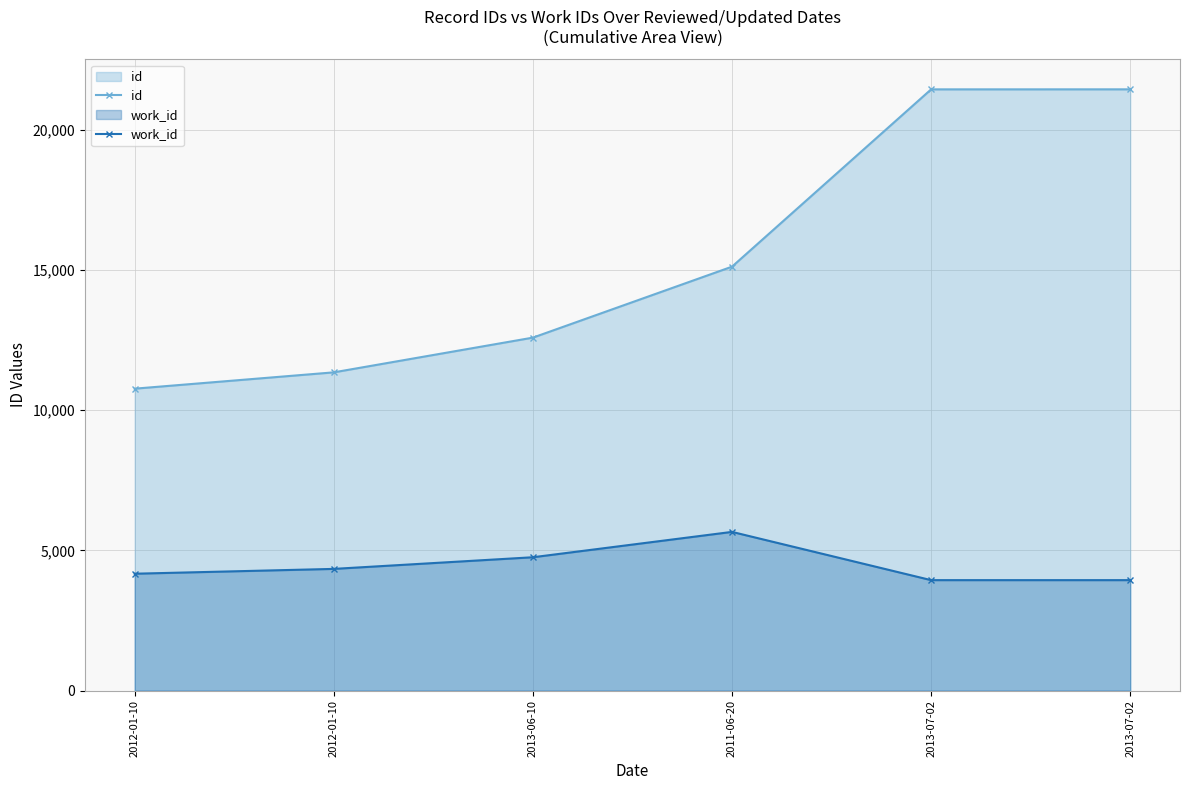

Where is id nearest to the value 16100?

2011-06-20